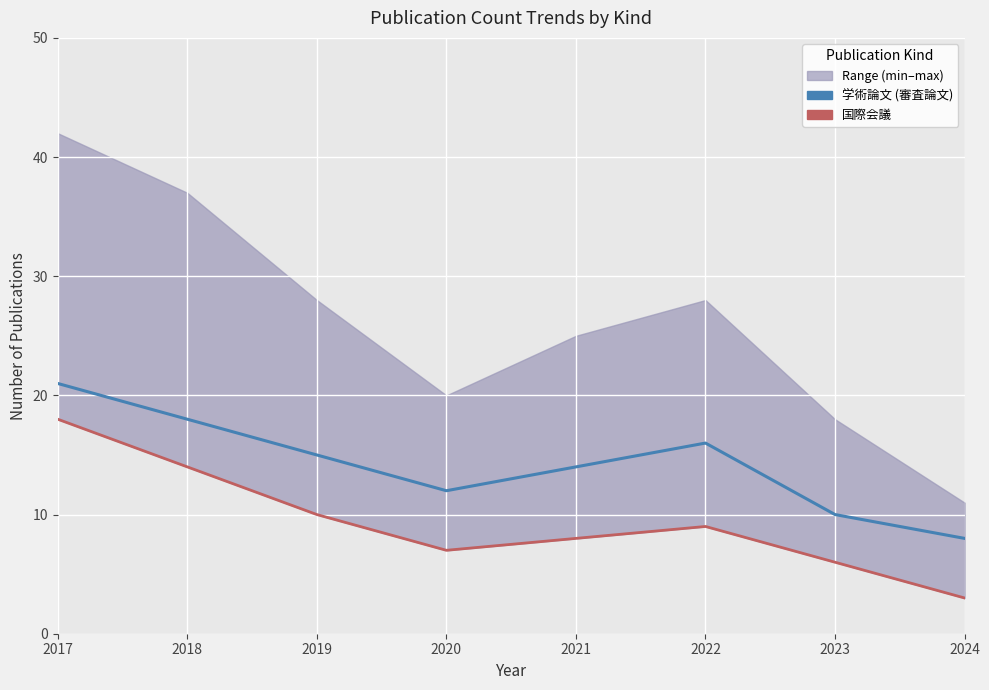

What is the sum of all 国際会議 values?

75